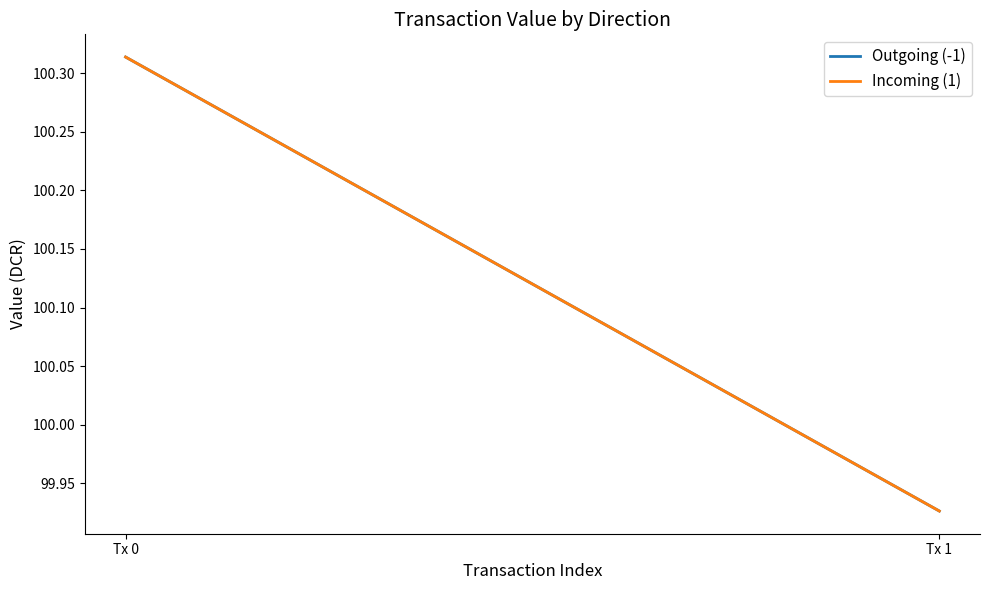

Rank the series by their maximum value, from highest to lowest.

Outgoing (-1), Incoming (1)